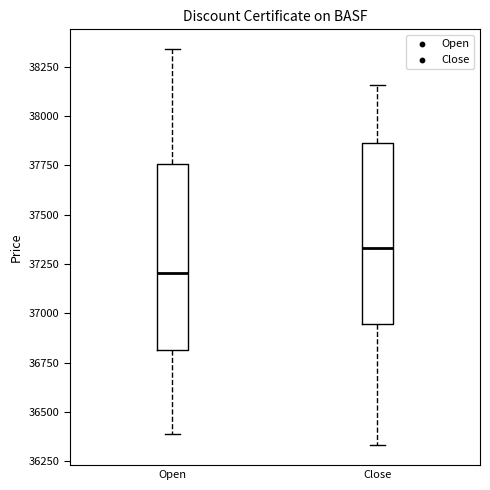

Where is the upper edge of the box for Open on the y-axis? The values are not printed on the chart, so give them approximately, as read against the axis.

37750